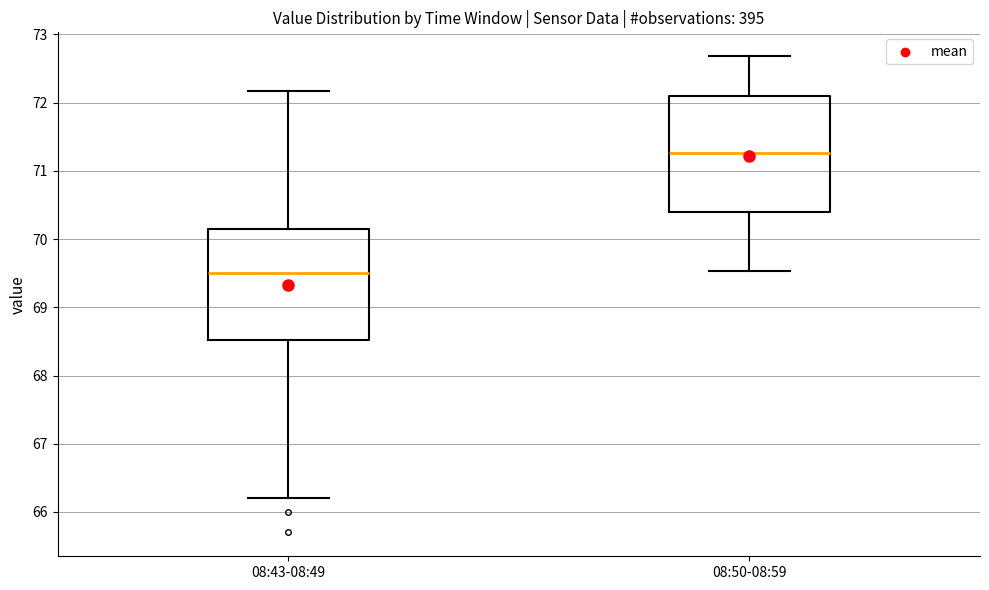

Which box has the highest median line?

08:50-08:59